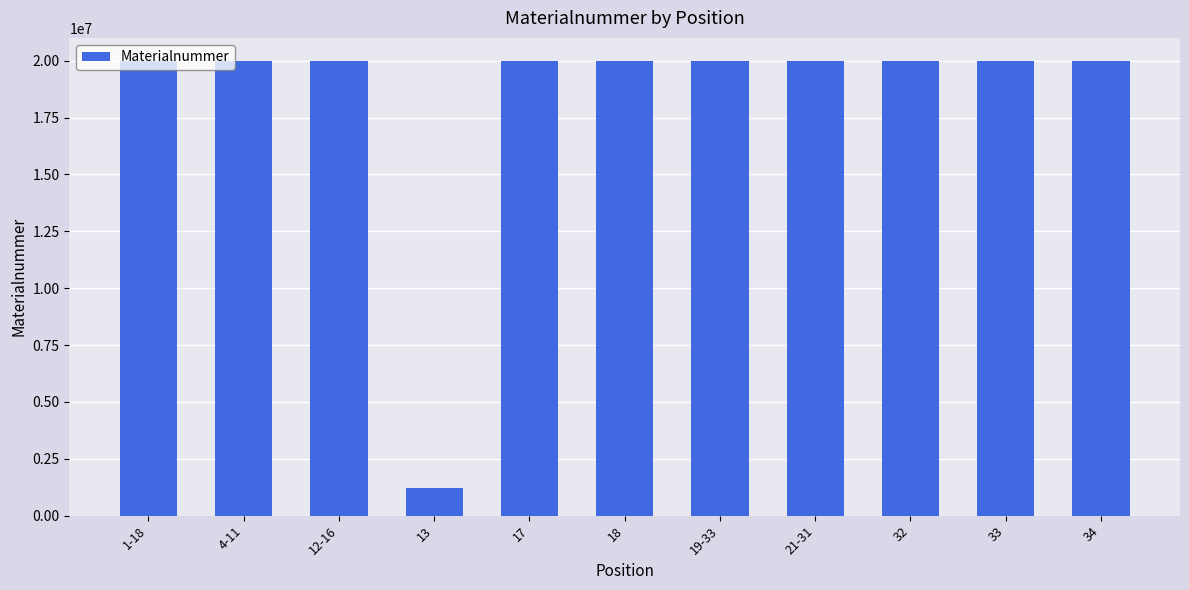

What is the maximum value shown in the chart?

20003031